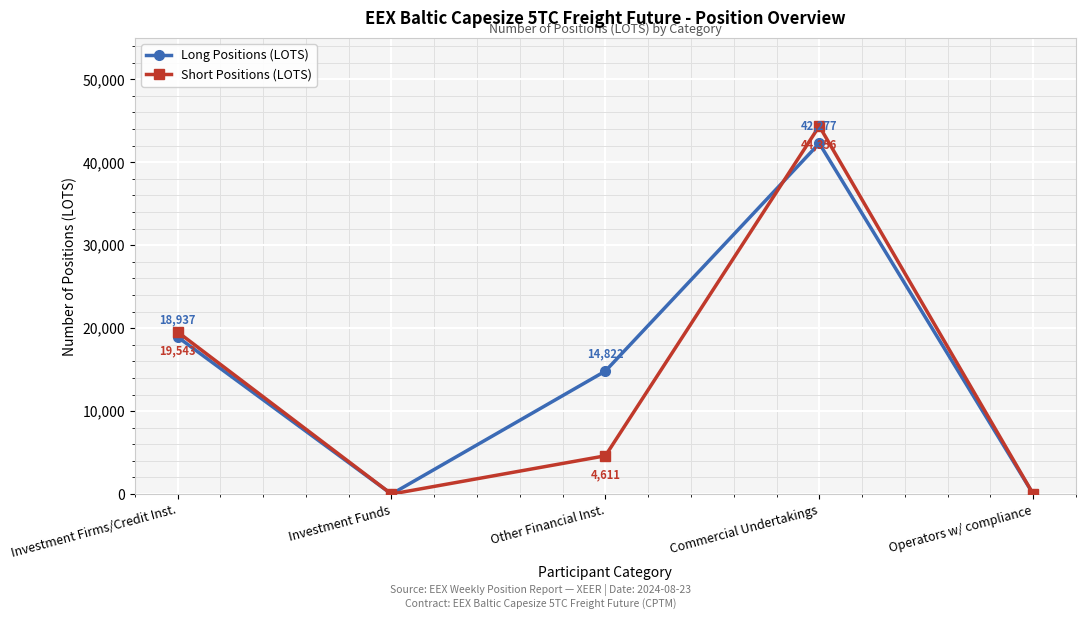

What is the difference between the Short Positions (LOTS) values at Investment Firms/Credit Inst. and Investment Funds?

19543.5